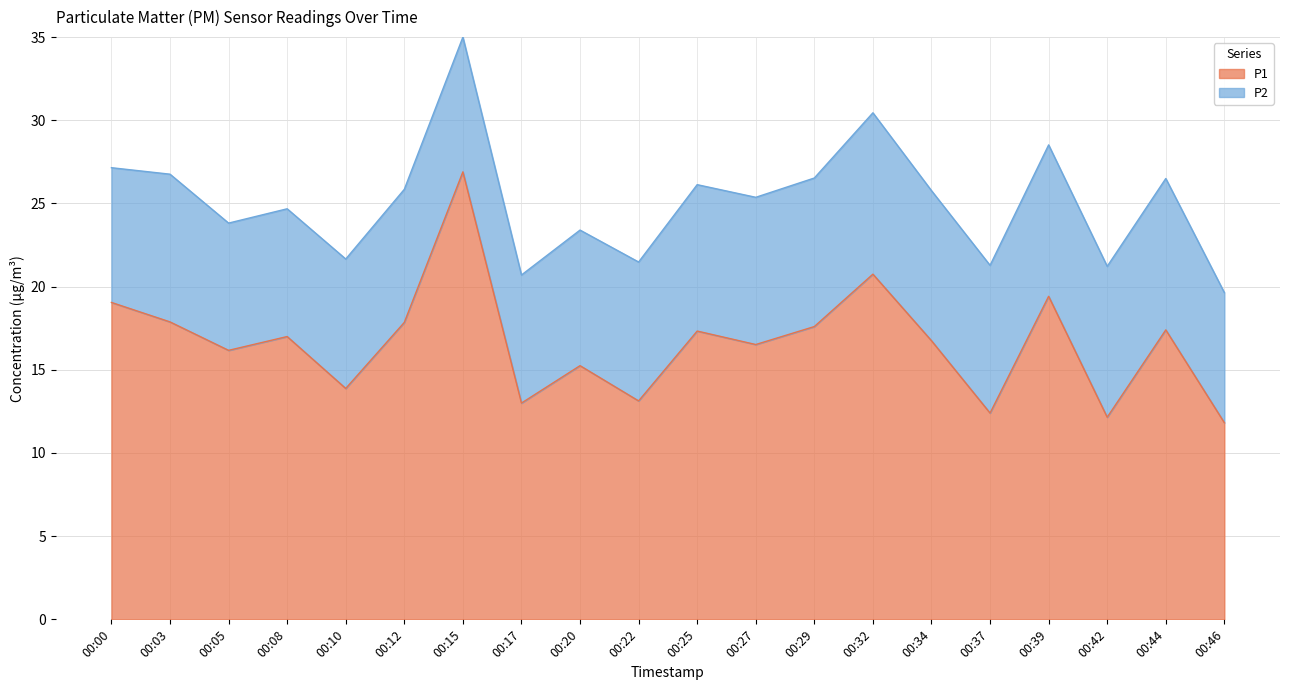

Does the chart have visible grid lines?

Yes